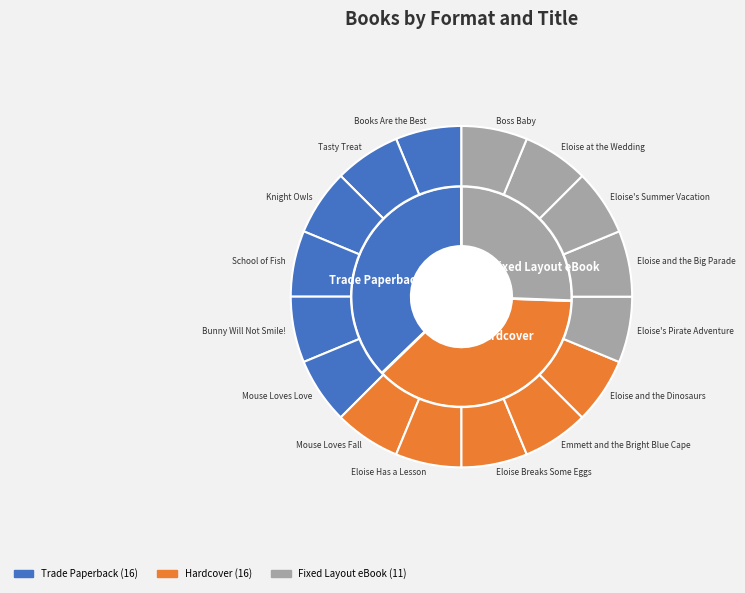

Is Eloise's Pirate Adventure the majority of the pie?

No